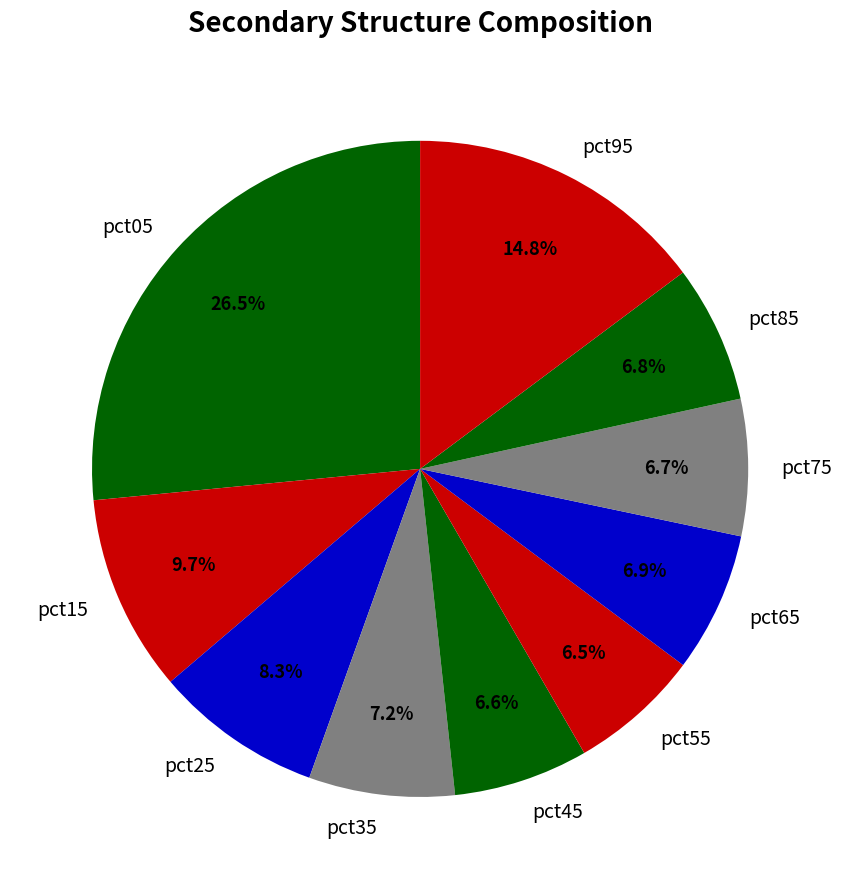

Count the number of slices in the pie.

10